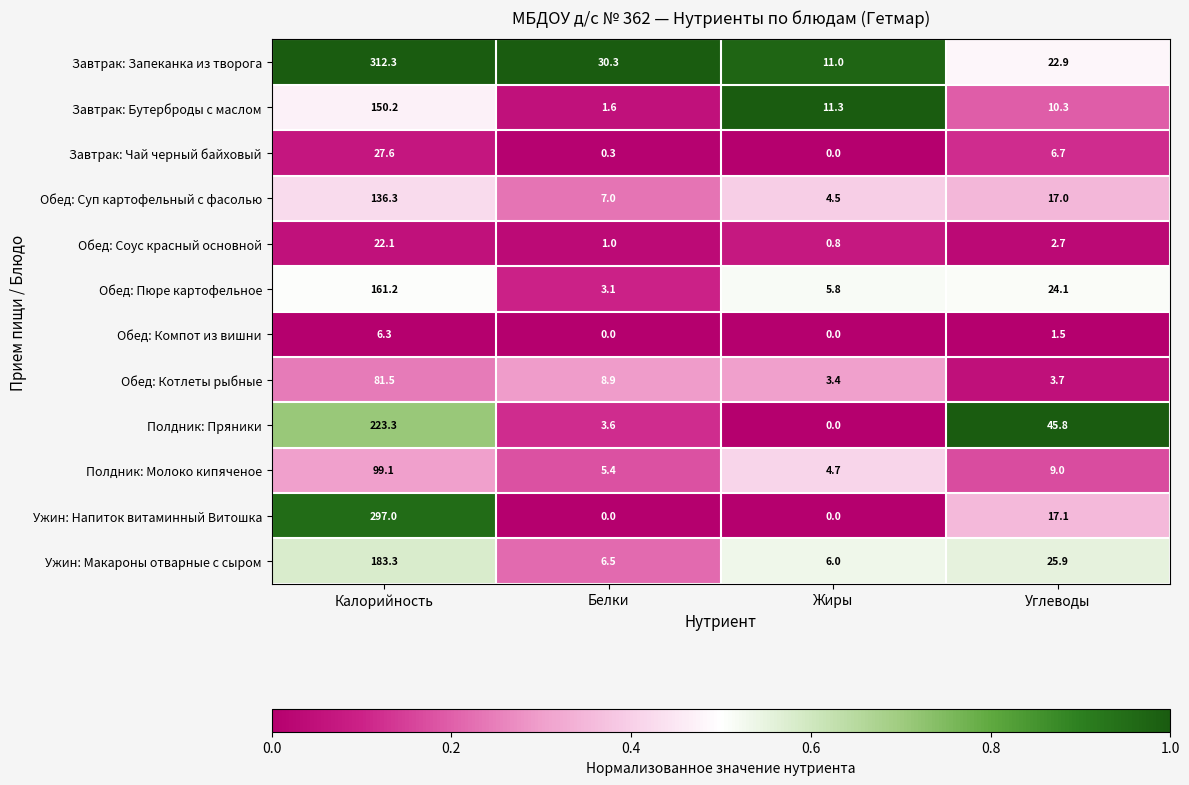

Which series has the widest spread of values?

Завтрак: Запеканка из творога